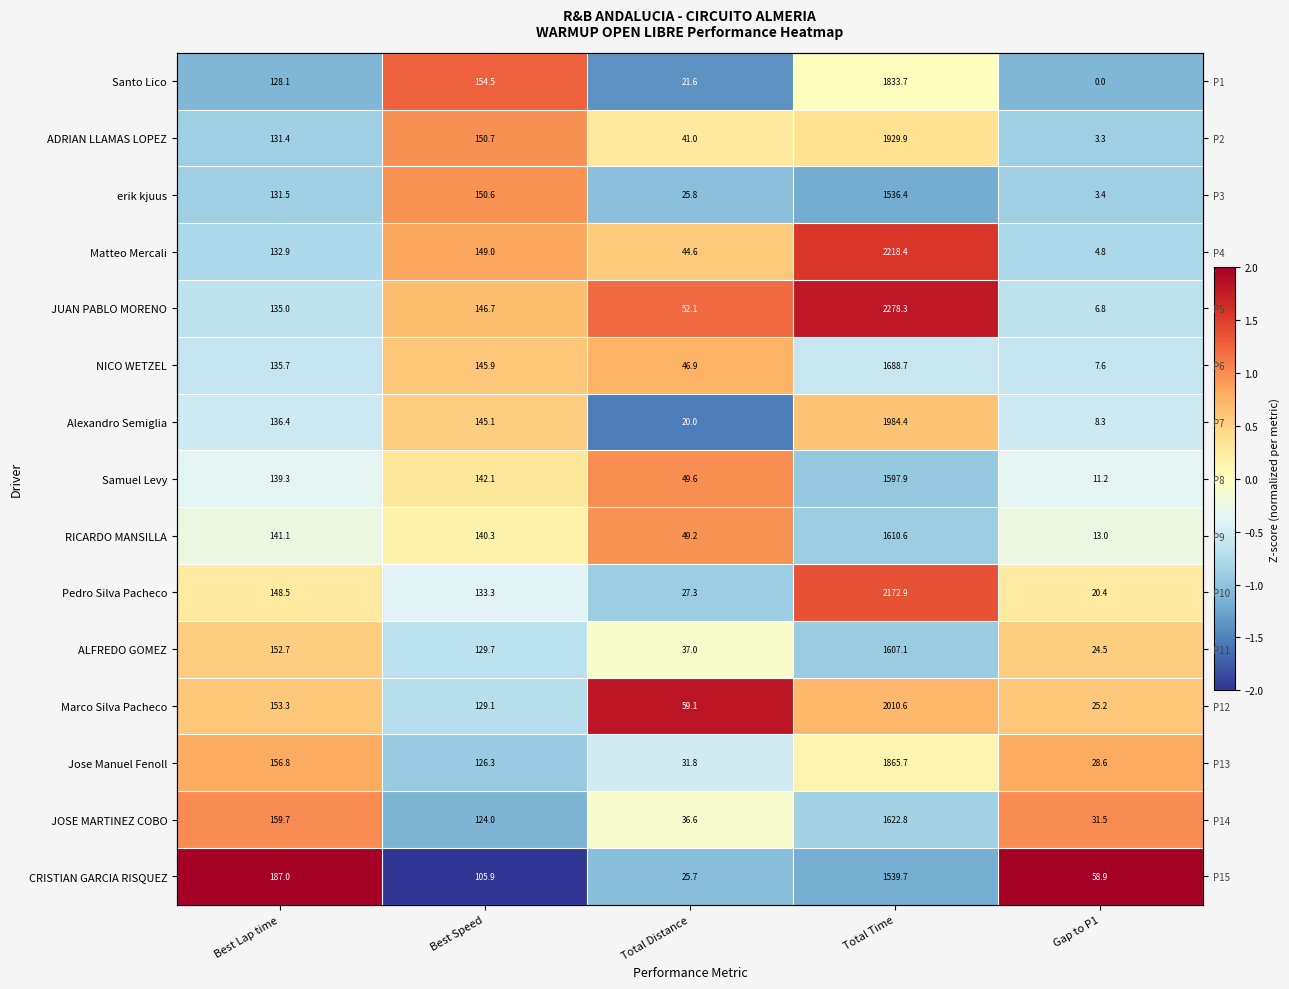

How many categories are shown in the chart?

5